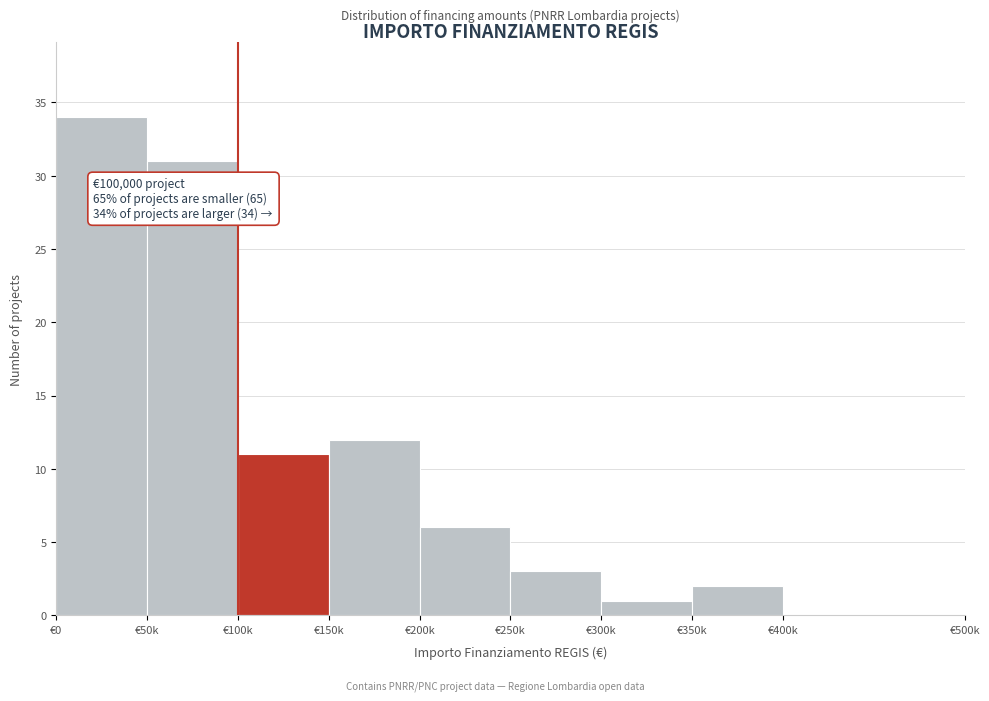

Reading left to right, extract all data points from this chart.

€0=34	€50k=31	€100k=11	€150k=12	€200k=6	€250k=3	€300k=1	€350k=2	€400k=0